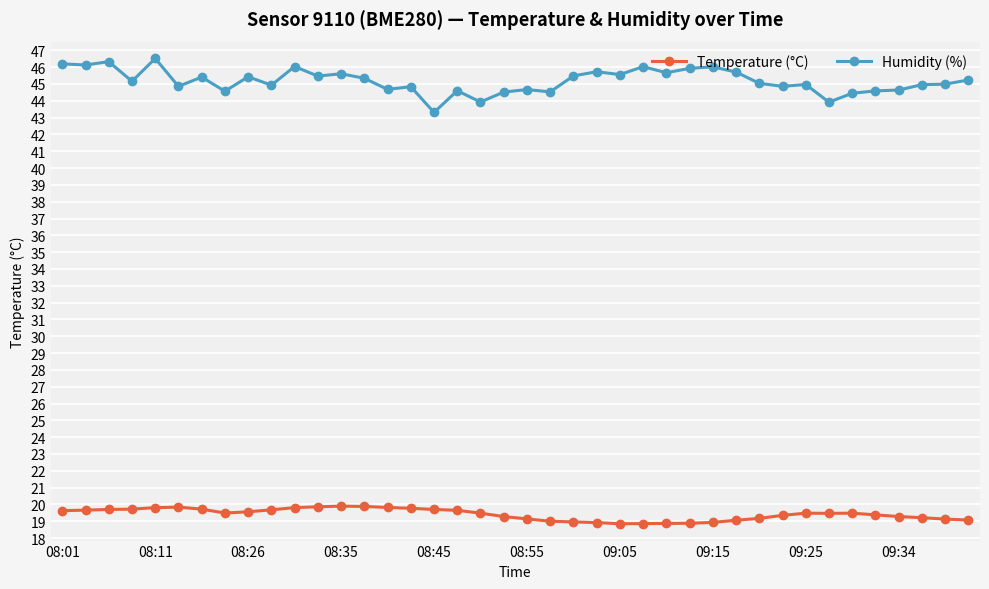

What is the maximum value for Humidity (%)?

46.5